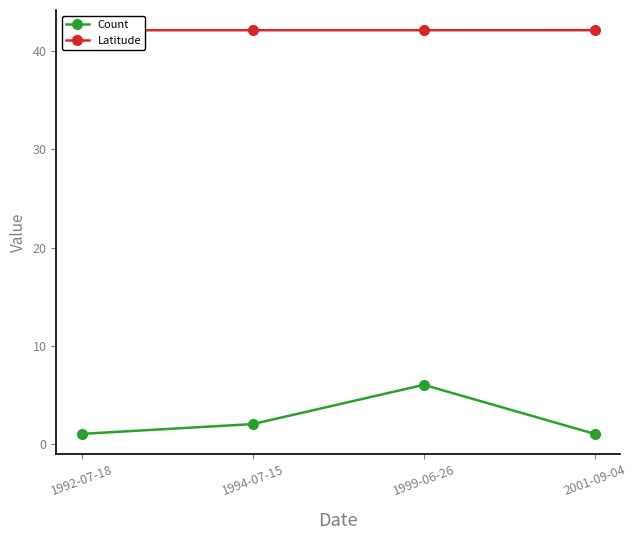

What position from the right is 2001-09-04?

1